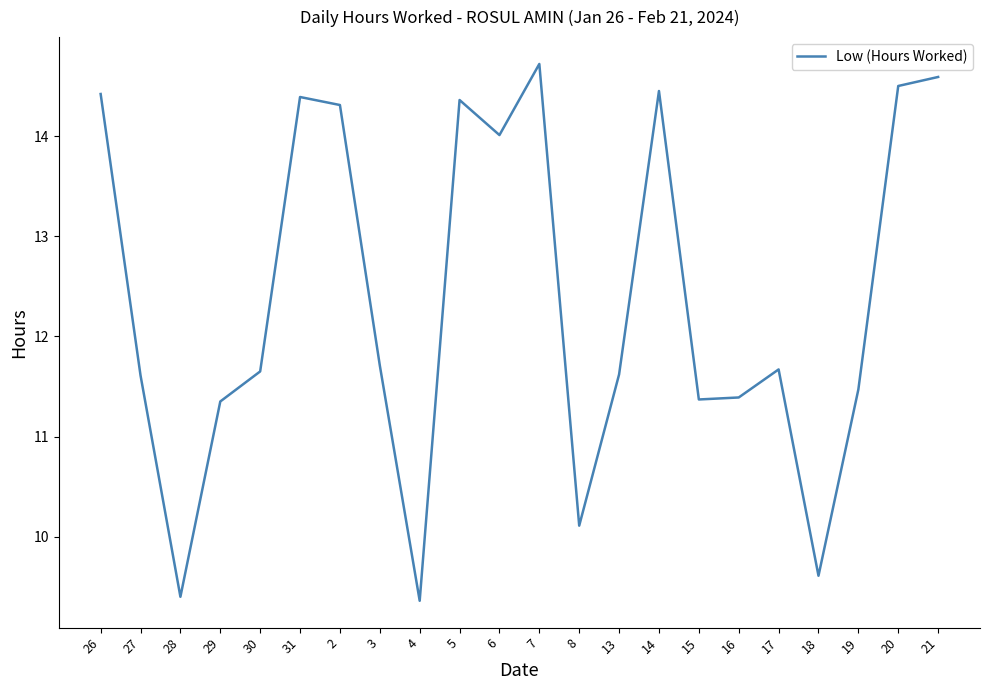

Which has a higher value, 16 or 7?

7